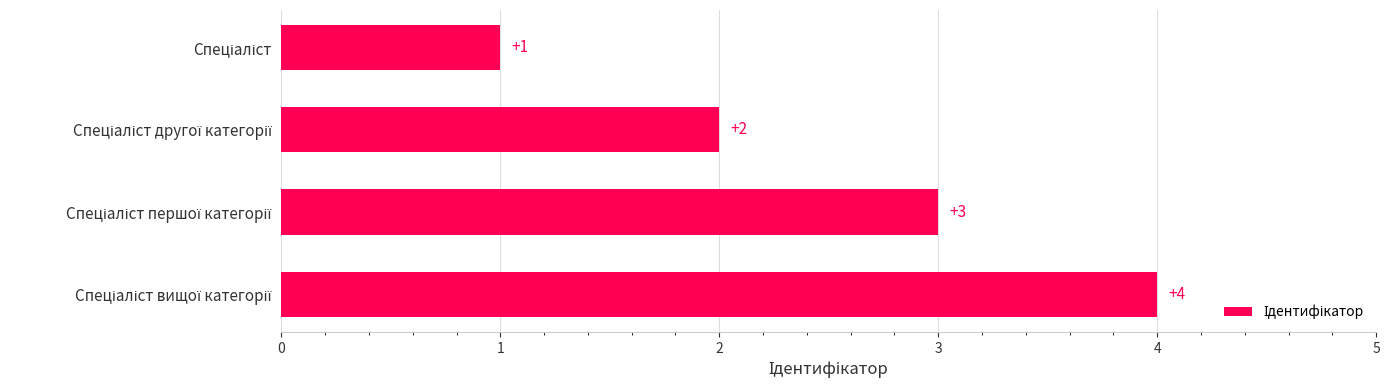

What is the sum of all values?

10